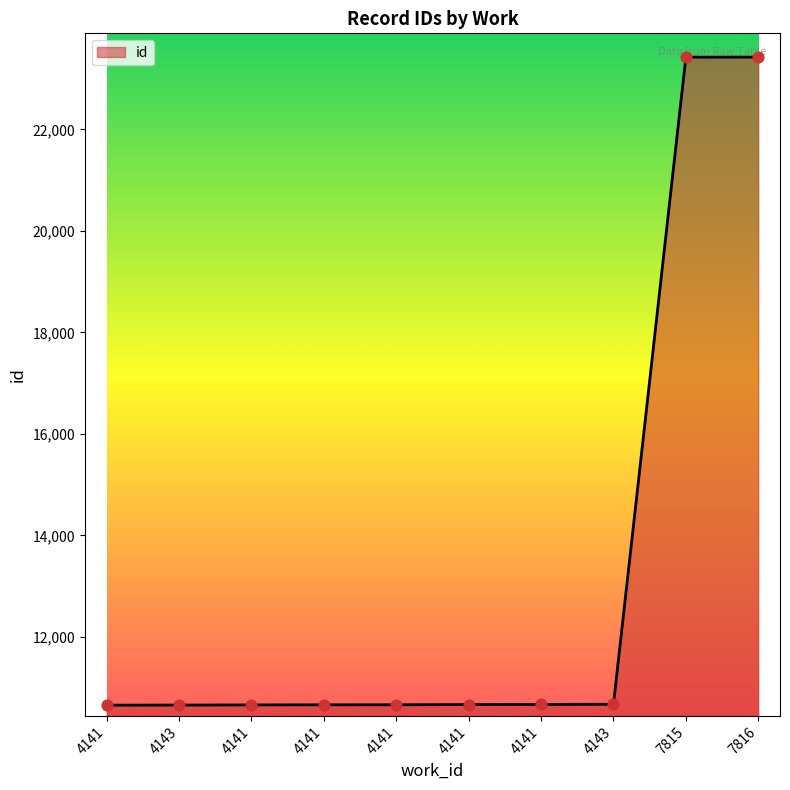

Does the chart have visible grid lines?

No